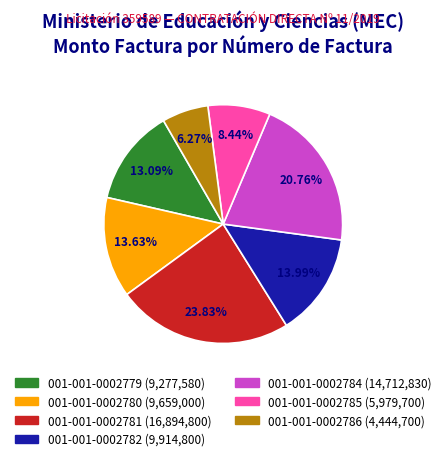

What is the largest slice in the pie chart?

001-001-0002781